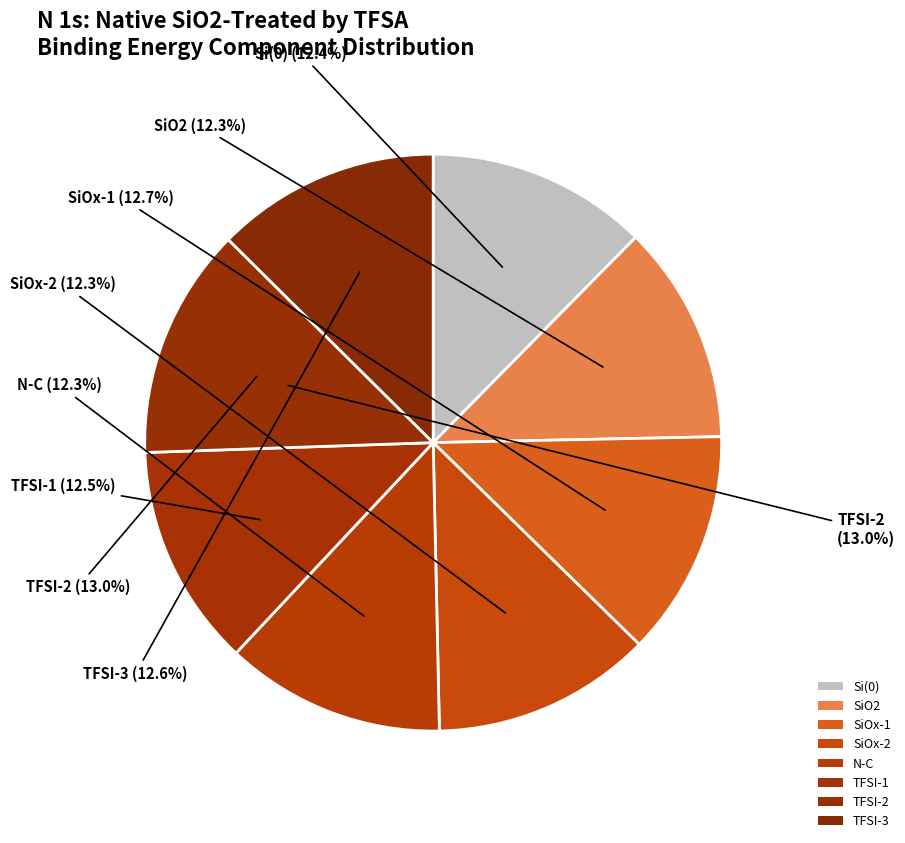

Does 699.5 represent more than half of the total?

No